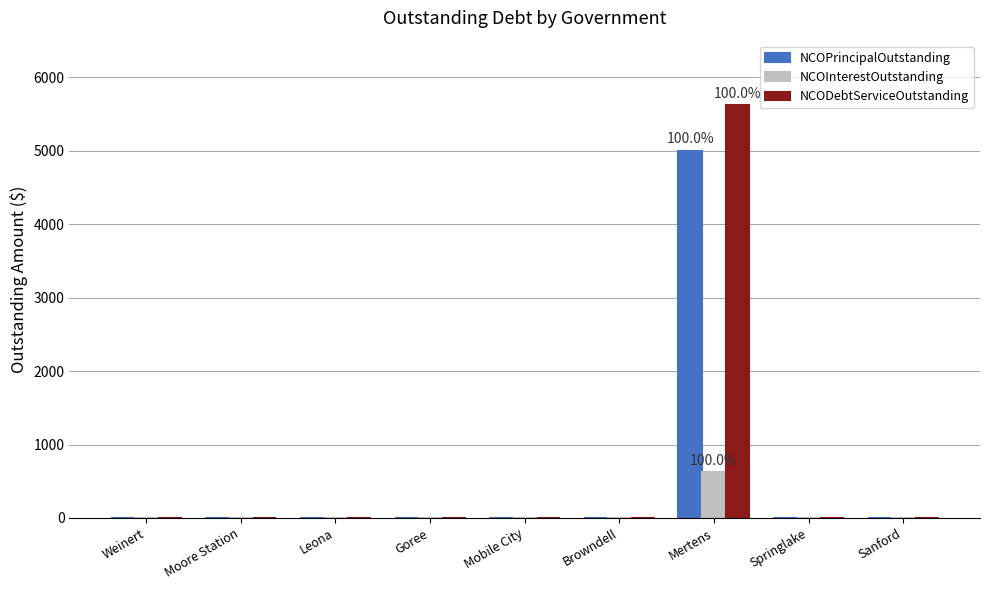

What is the sum of all NCOInterestOutstanding values?

625